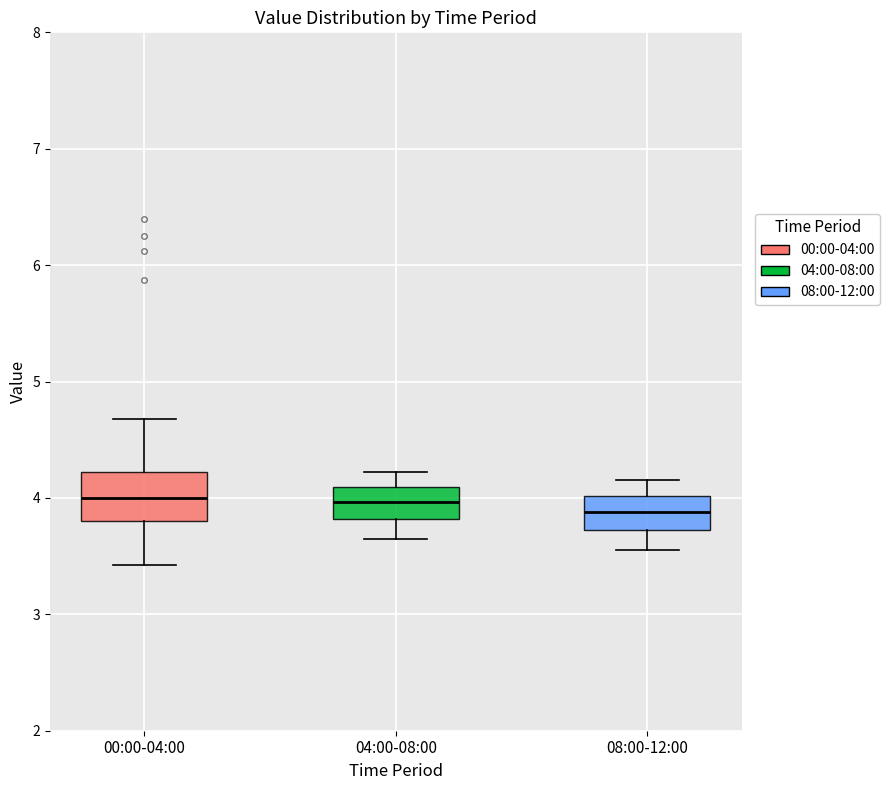

Reading left to right, transcribe this box plot: for each box, give where its median line is, the range the box spans, and where its two whiskers end, as read against the y-axis. The values are not printed on the chart, so give them approximately, as read against the axis.

00:00-04:00: median 4.0, box 3.8 to 4.2, whiskers 3.4 to 4.7
04:00-08:00: median 4.0, box 3.8 to 4.1, whiskers 3.7 to 4.2
08:00-12:00: median 3.9, box 3.7 to 4.0, whiskers 3.6 to 4.2